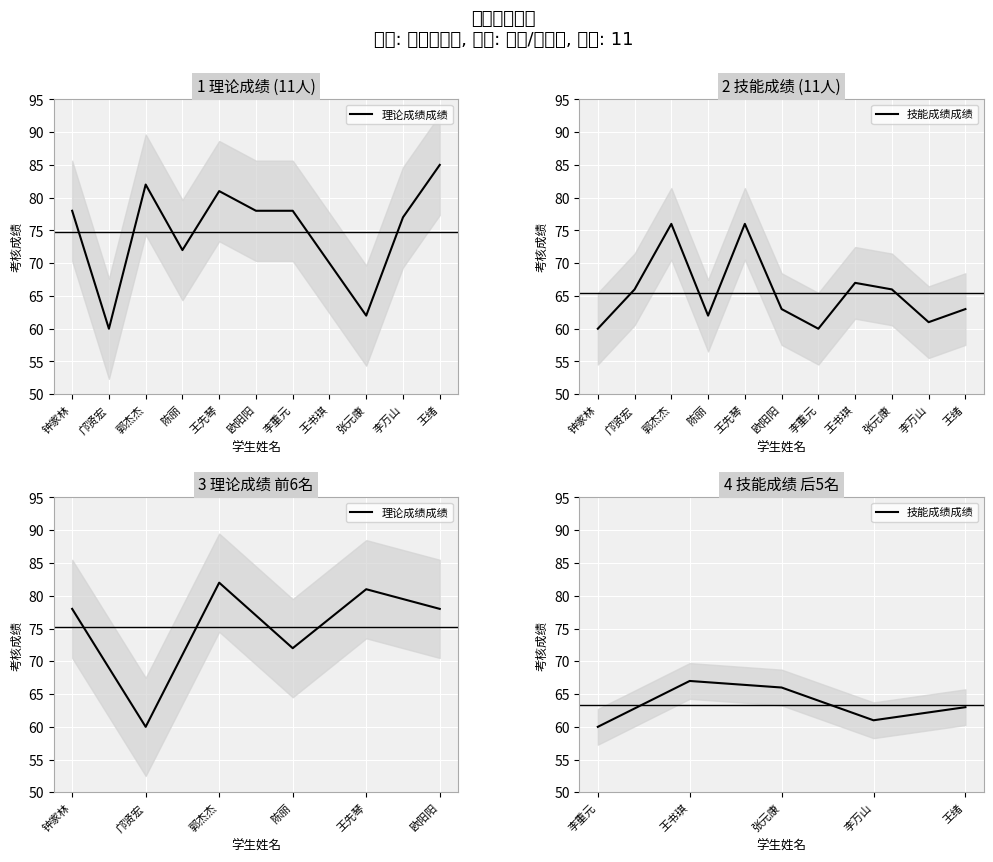

What is the label of the 2nd point from the right?

李万山